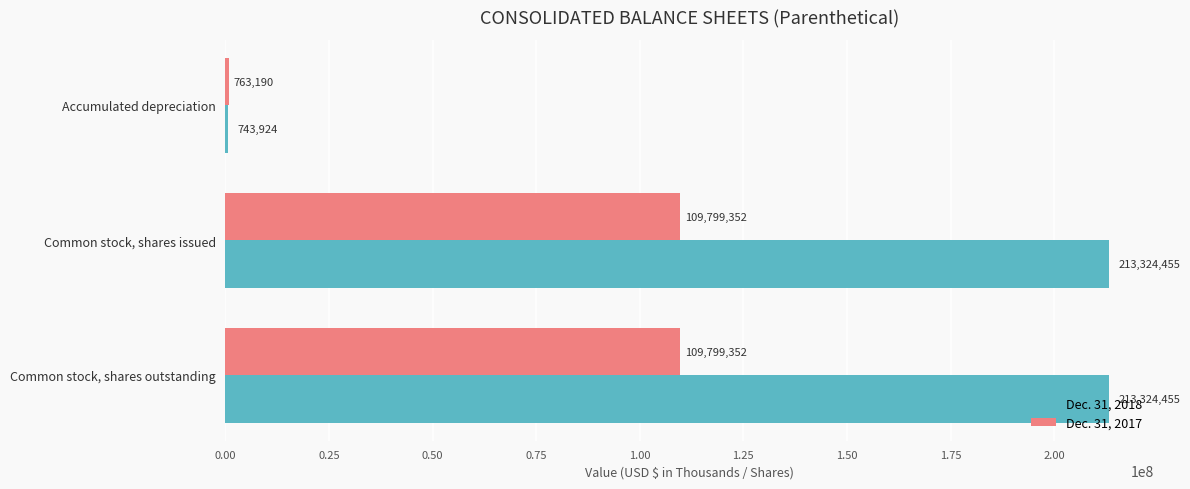

How many categories are shown in the chart?

3